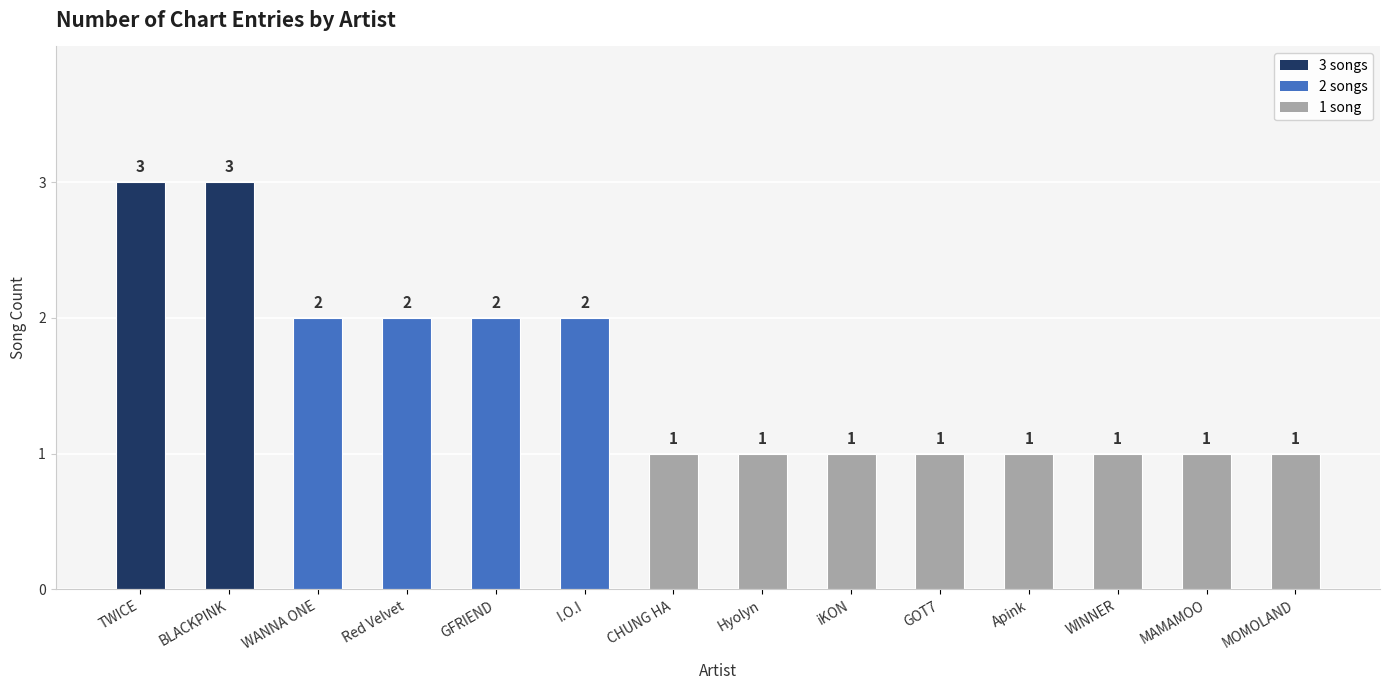

Which has a higher value, TWICE or I.O.I?

TWICE